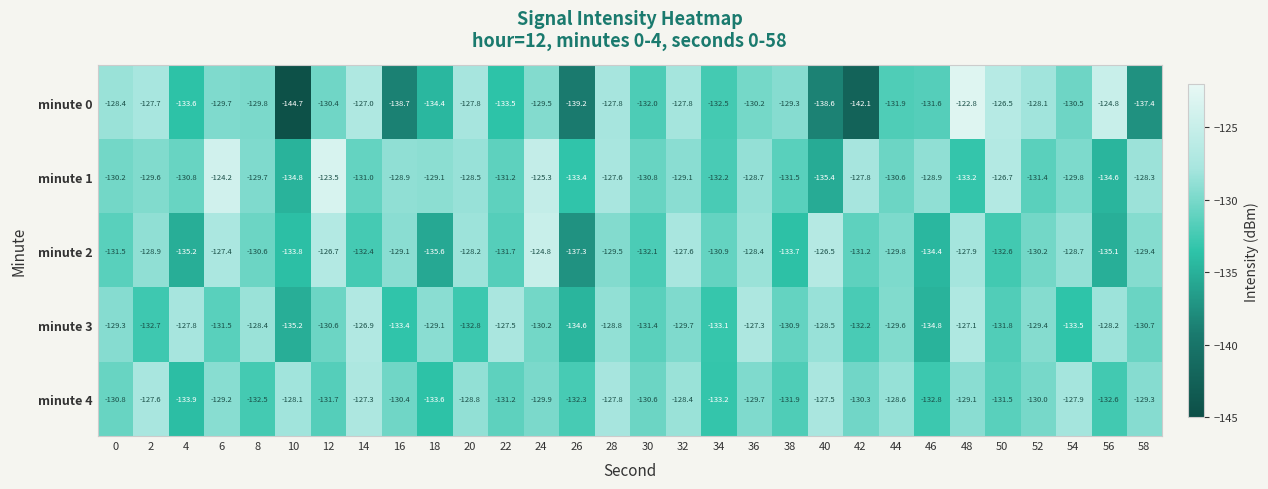

What is the difference between the second highest and second lowest values in the minute 3 series?

7.7